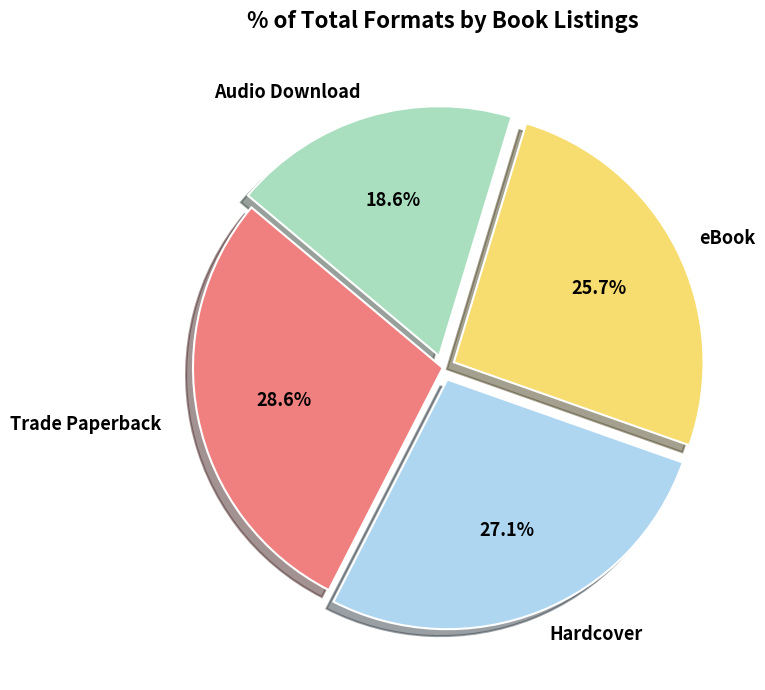

To the nearest percent, what is the average slice percentage?

25%